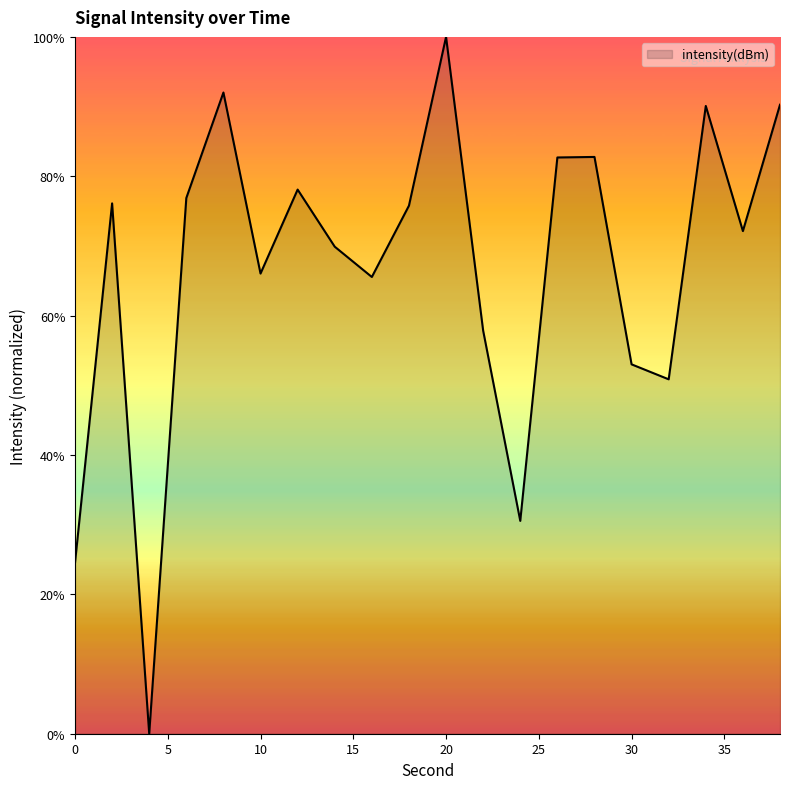

True or false: there are more than 2 points higher than both neighbors.

True